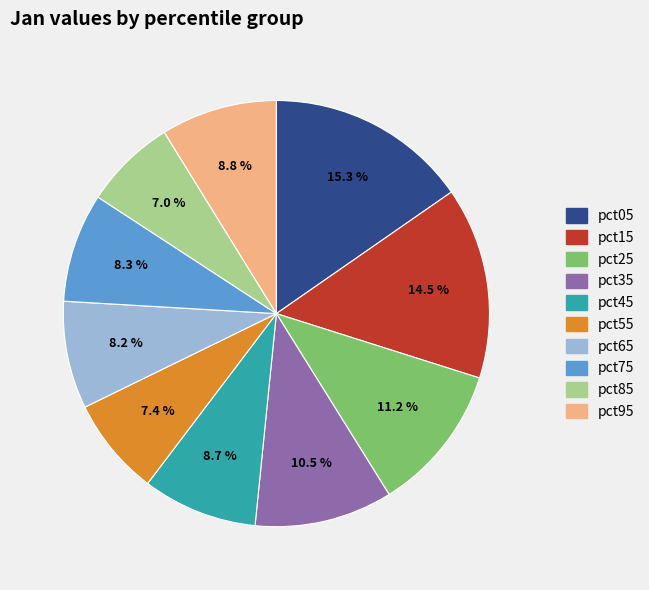

Combined, do pct45 and pct35 account for over 50%?

No